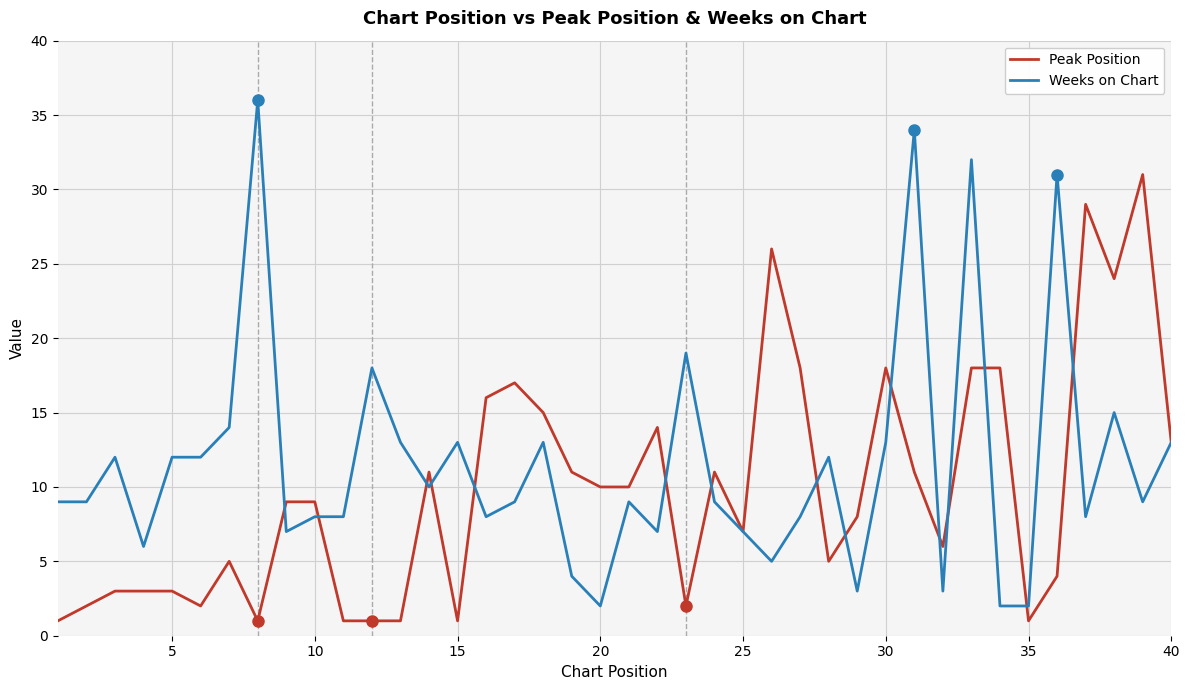

Which series has the widest spread of values?

Weeks on Chart